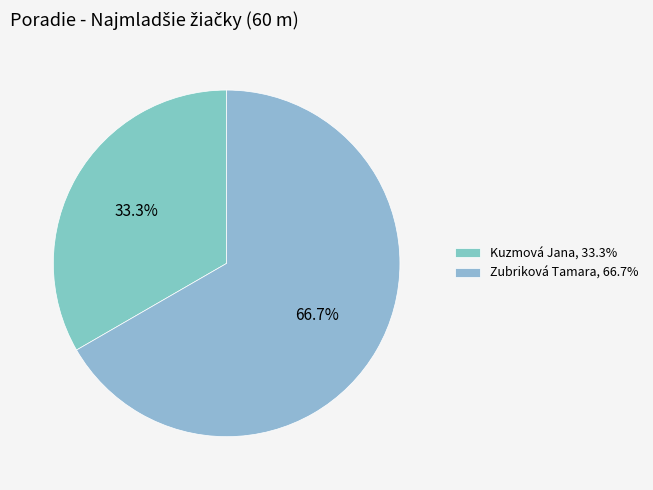

True or false: Zubriková Tamara accounts for 58% of the total.

False